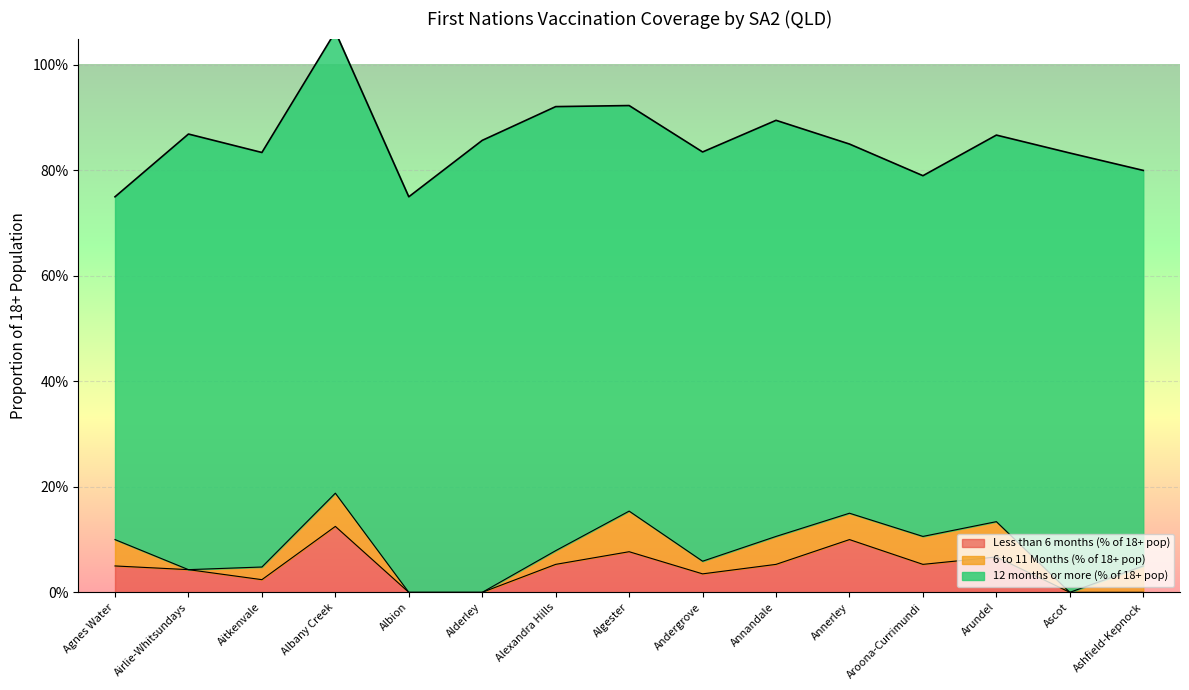

At which category is the sum across all series the highest?

Albany Creek